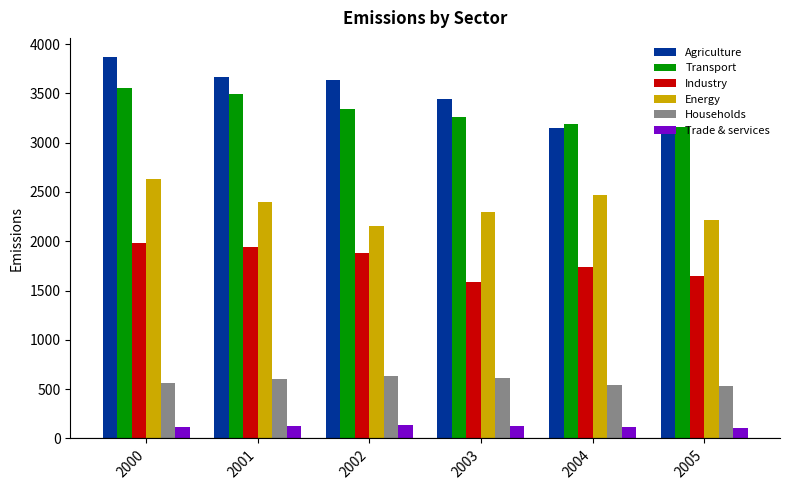

The value of Transport at 2004 is 746. True or false?

False